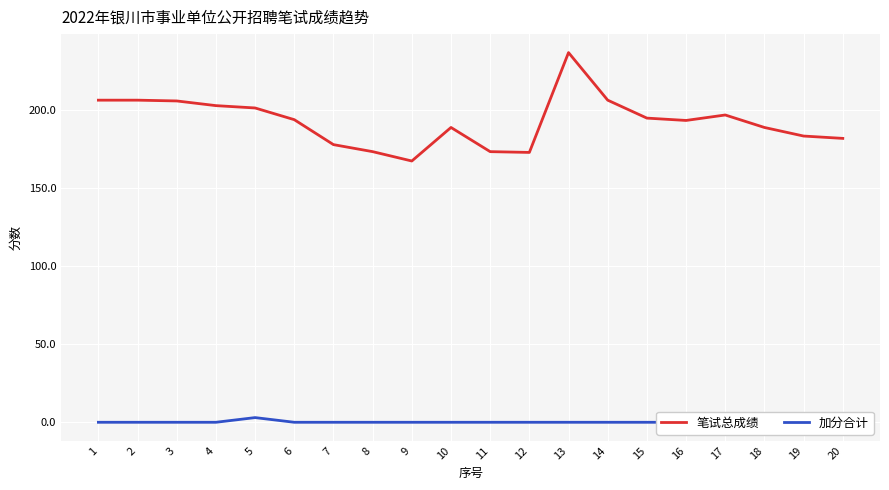

Between 9 and 19, which series saw the biggest shift?

笔试总成绩